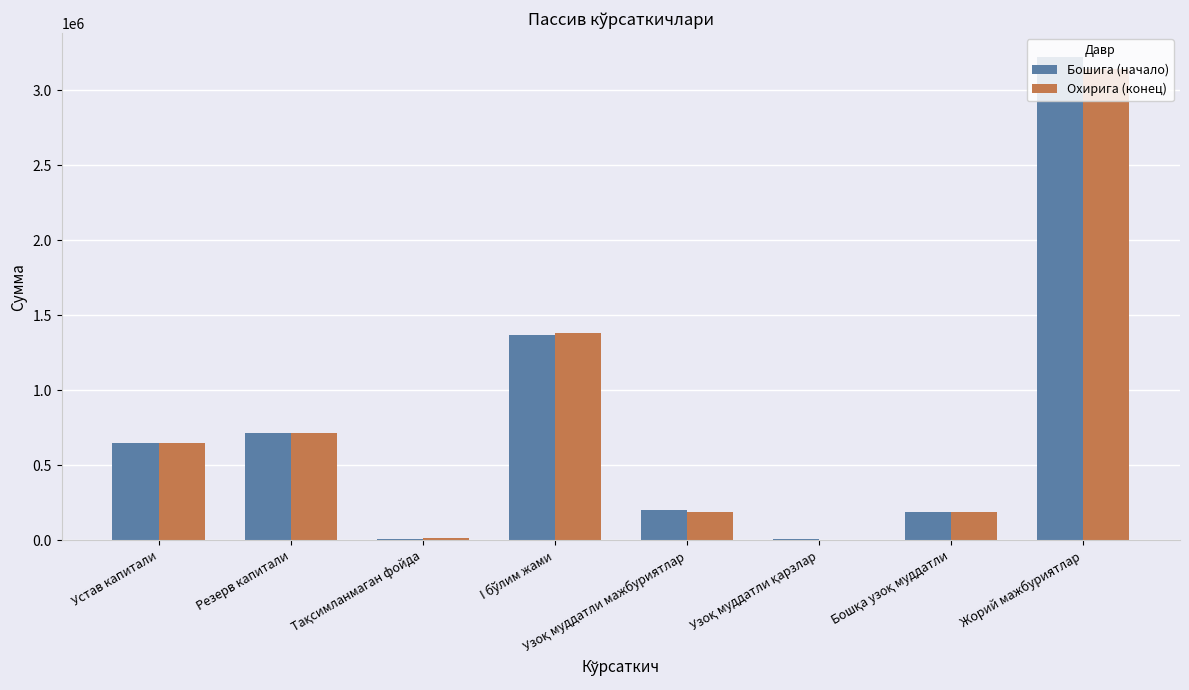

The value of Охирига (конец) at Устав капитали is 650000.0. True or false?

True